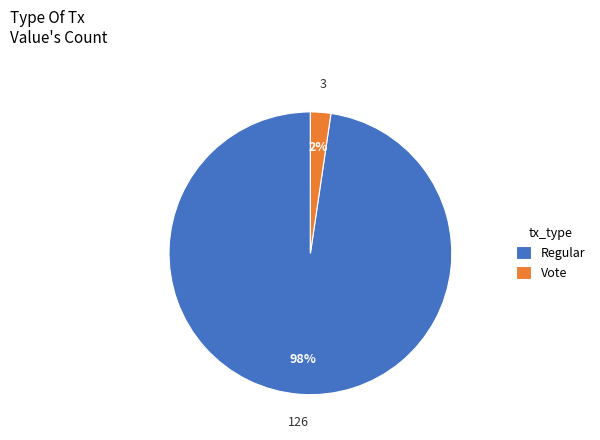

Which slice represents more than half of the pie?

Regular